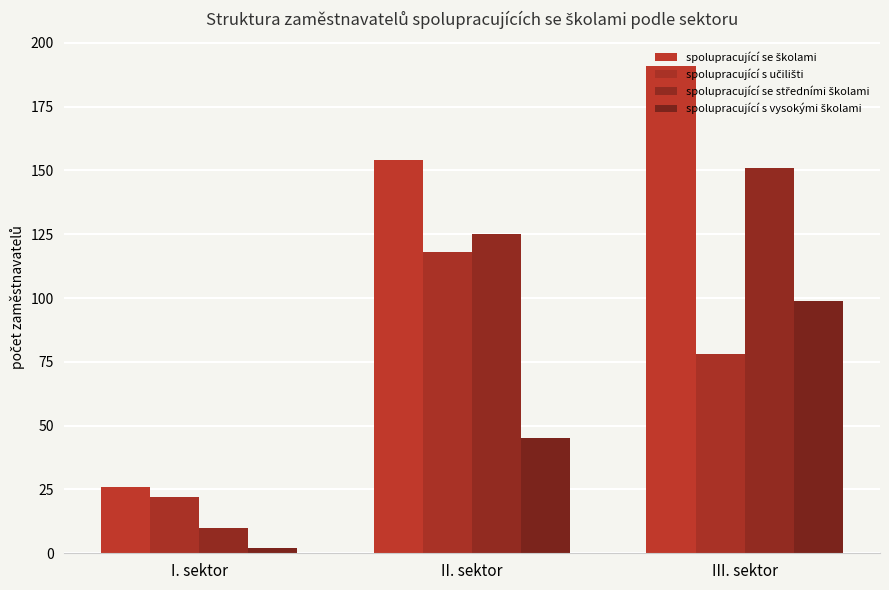

How many series are shown in this chart?

4